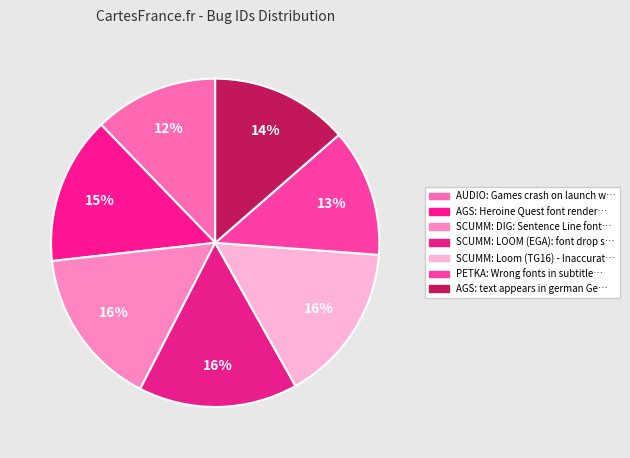

What is the largest slice in the pie chart?

SCUMM: Loom (TG16) - Inaccurate text